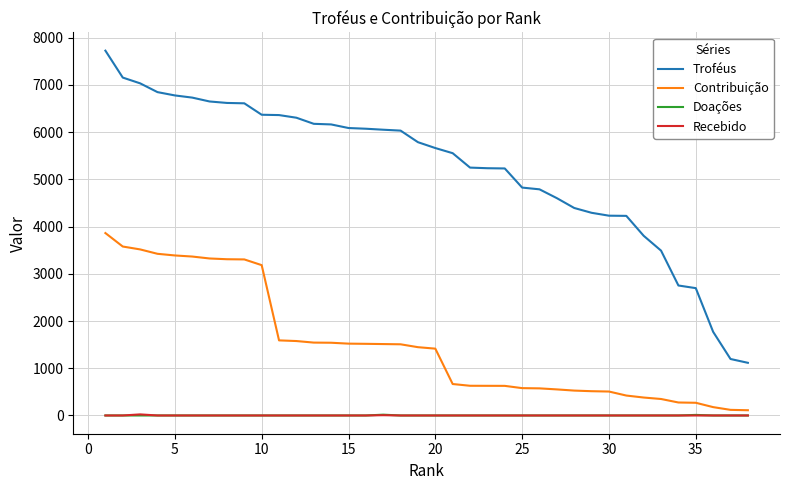

True or false: Doações and Troféus cross at least once.

False